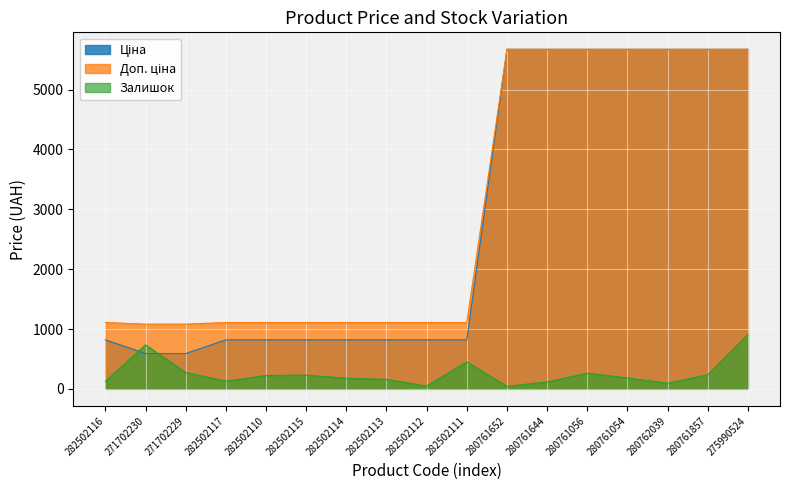

What are all the series names shown in the legend?

Ціна, Доп. ціна, Залишок